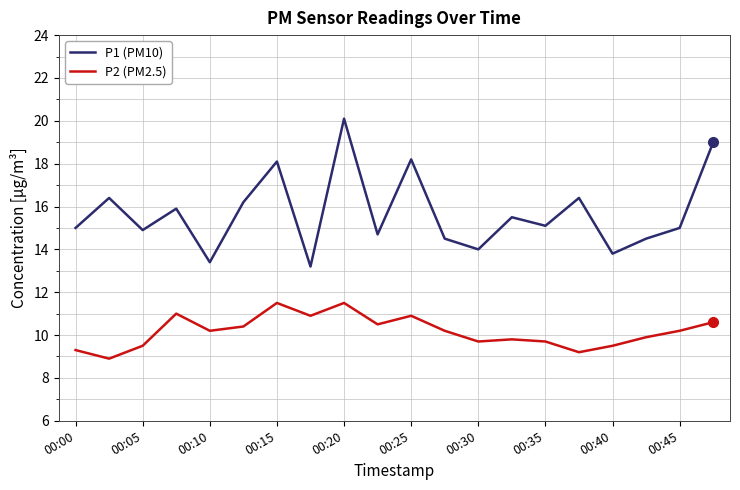

What is the maximum value for P2 (PM2.5)?

11.5